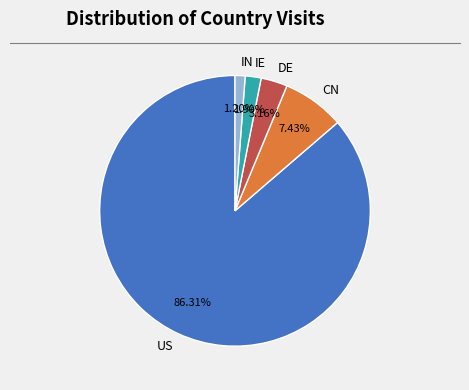

Count the number of slices in the pie.

5